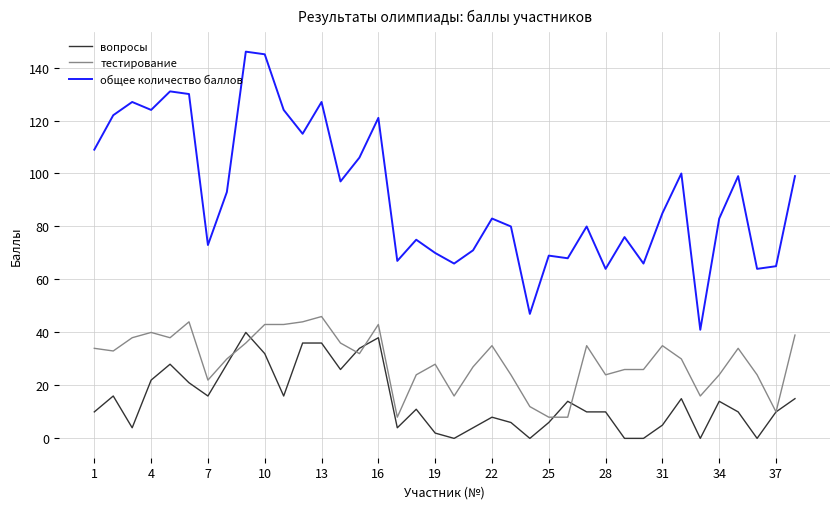

True or false: вопросы and общее количество баллов cross at least once.

False